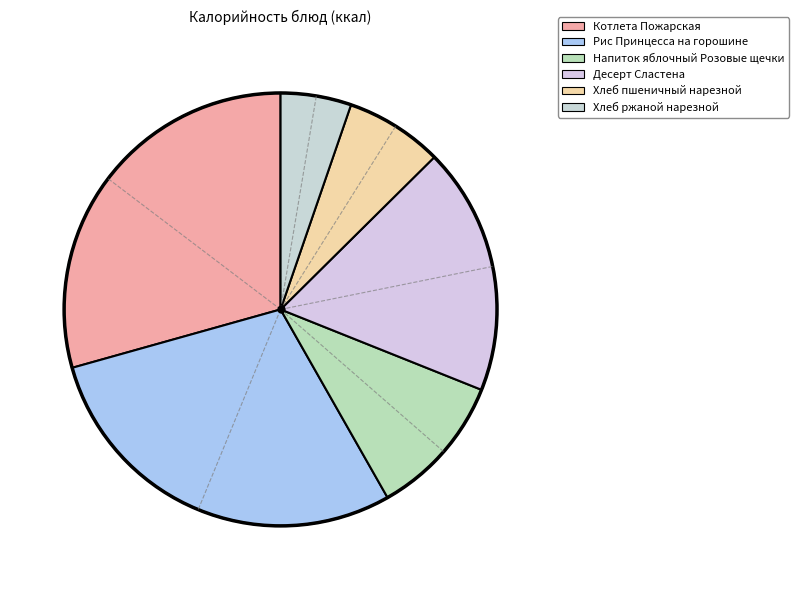

Count the number of slices in the pie.

6